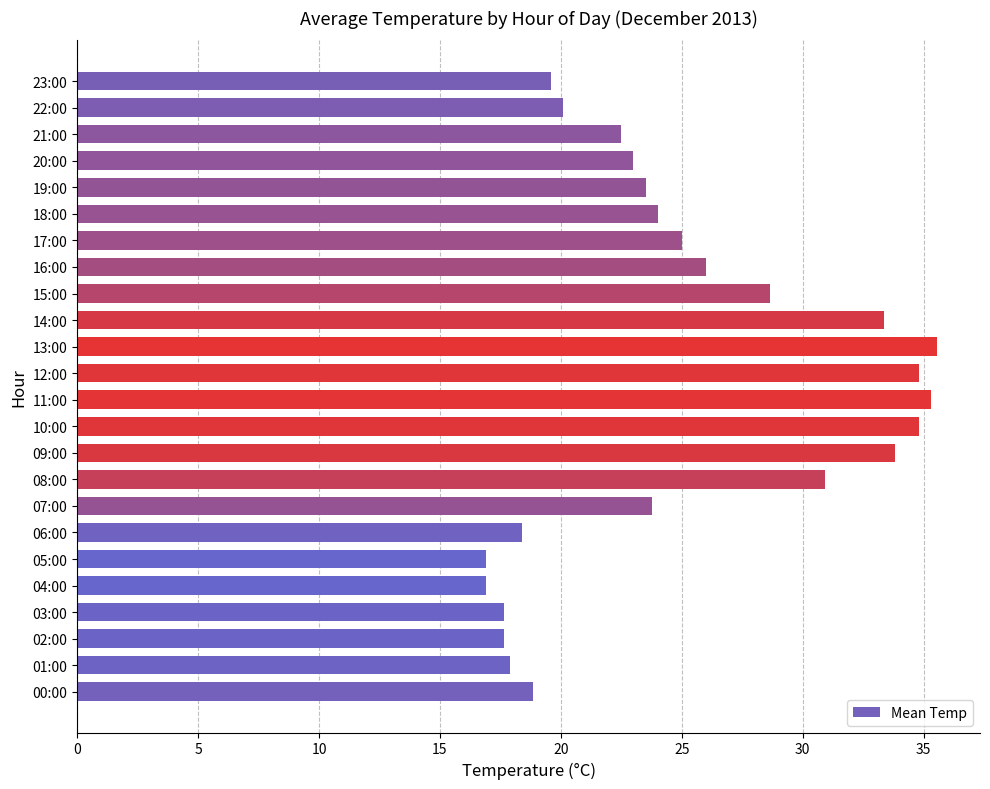

The chart shows a value of 51.3 at 10:00. True or false?

False